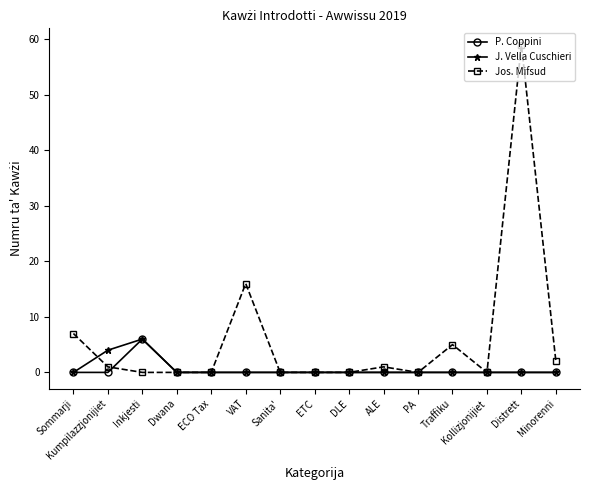

Does the chart have visible grid lines?

No